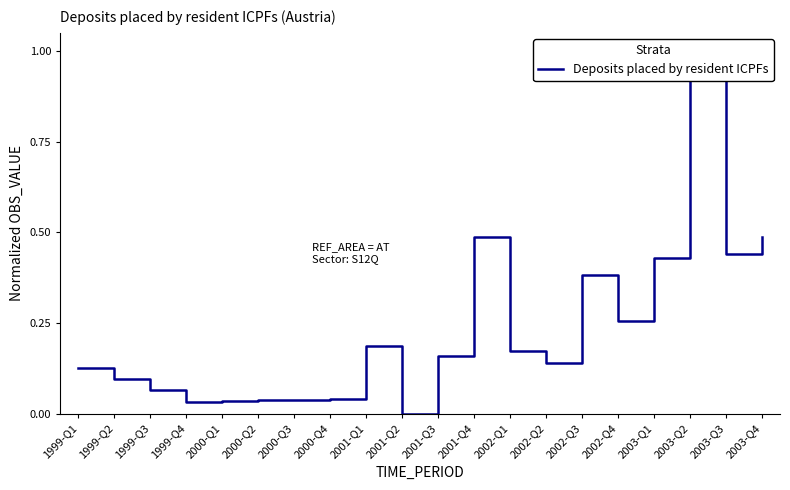

At which category does the data reach its first local valley?

1999-Q4